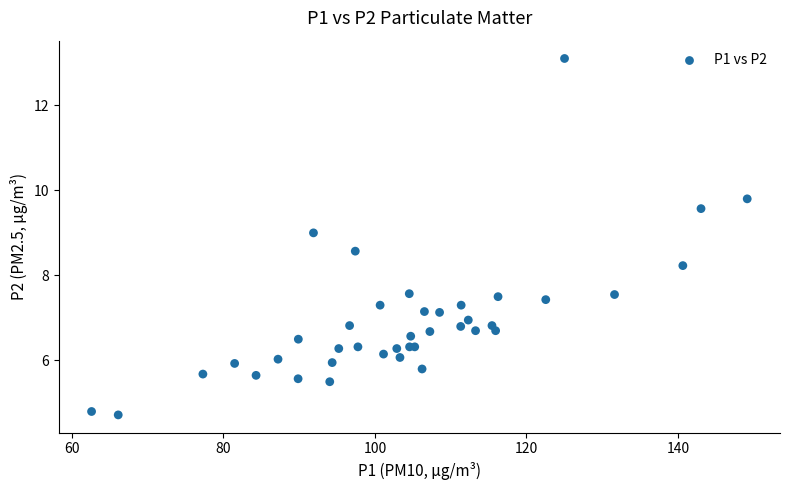

What Y value in the scatter plot is closest to 8?

8.2